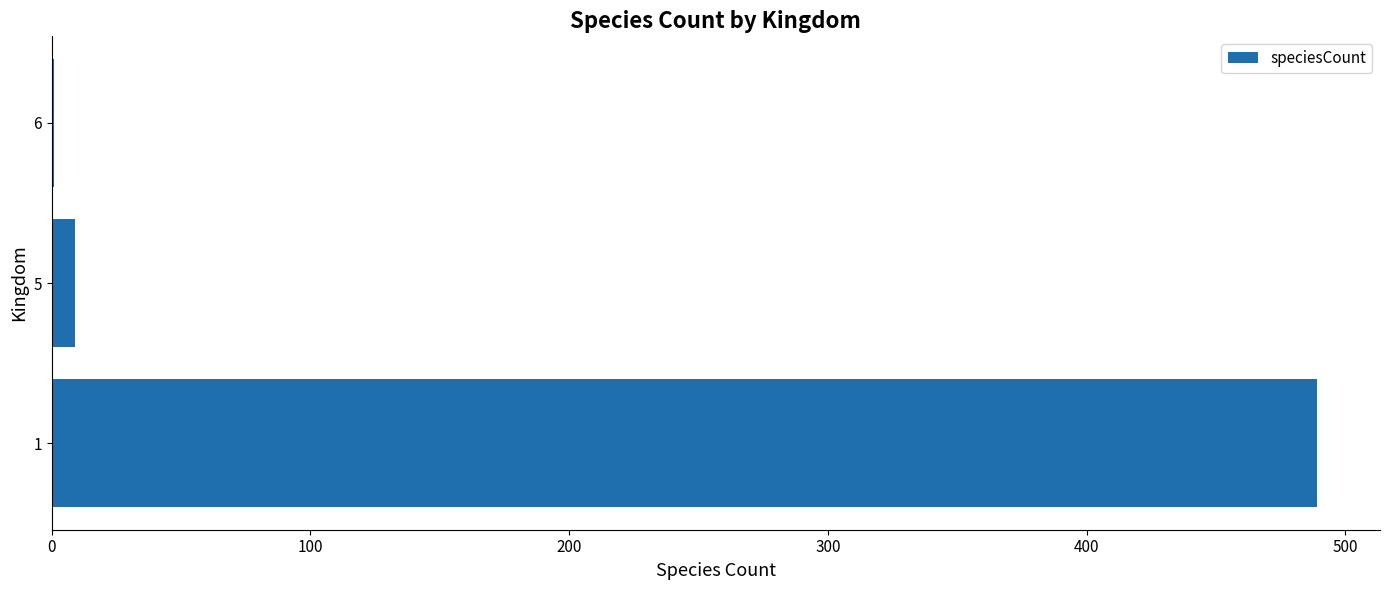

What is the greatest value displayed?

489